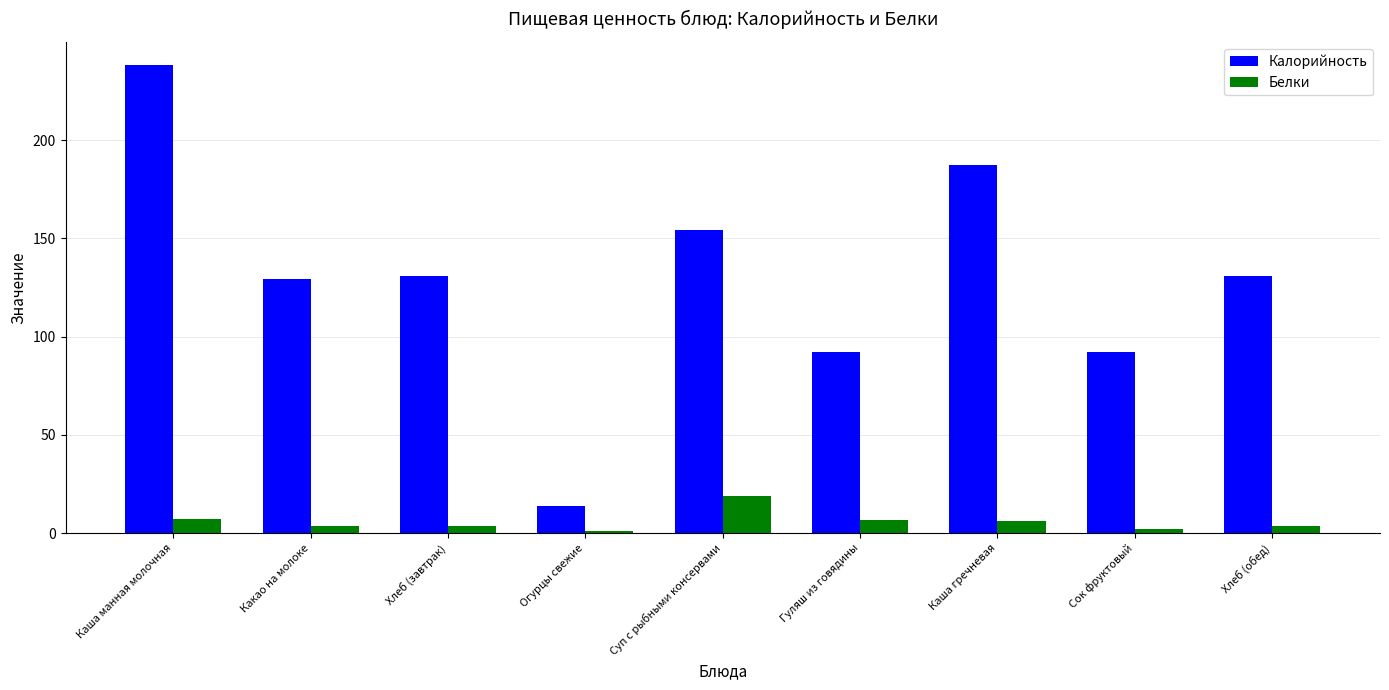

What is the average value of the Калорийность series?

129.9